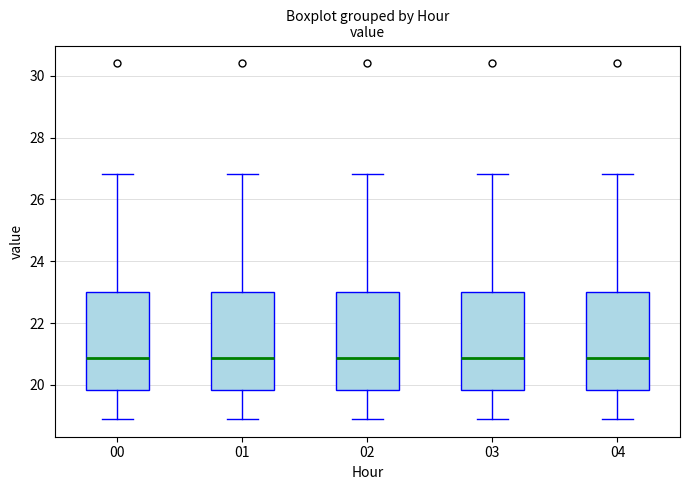

Reading left to right, transcribe this box plot: for each box, give where its median line is, the range the box spans, and where its two whiskers end, as read against the y-axis. The values are not printed on the chart, so give them approximately, as read against the axis.

00: median 20.8, box 19.8 to 23.0, whiskers 19.0 to 26.8
01: median 20.8, box 19.8 to 23.0, whiskers 19.0 to 26.8
02: median 20.8, box 19.8 to 23.0, whiskers 19.0 to 26.8
03: median 20.8, box 19.8 to 23.0, whiskers 19.0 to 26.8
04: median 20.8, box 19.8 to 23.0, whiskers 19.0 to 26.8